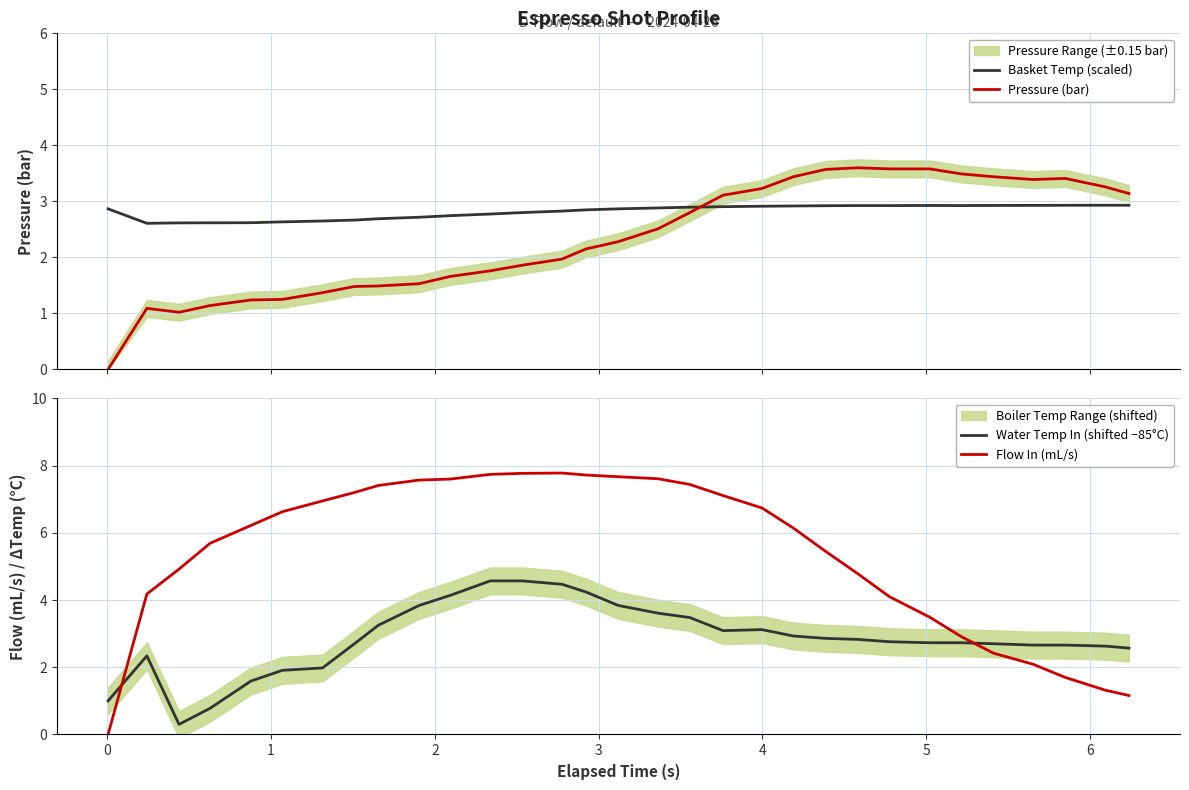

What is the difference between the second highest and minimum values in the Basket Temp (scaled) series?

0.3